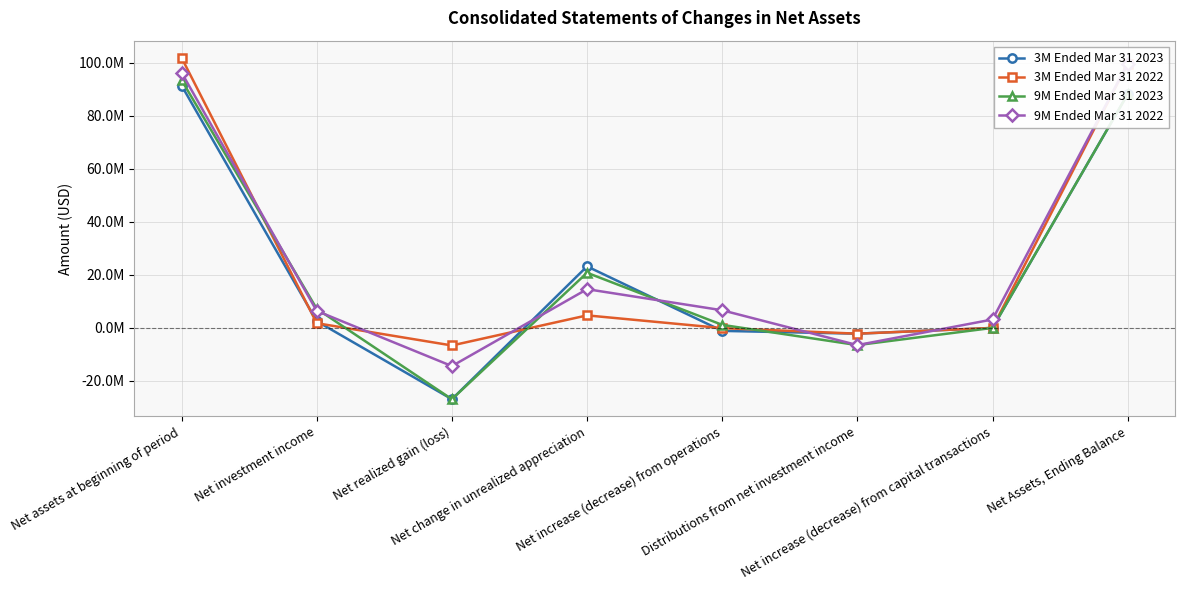

At which category does 9M Ended Mar 31 2022 reach its first local peak?

Net change in unrealized appreciation